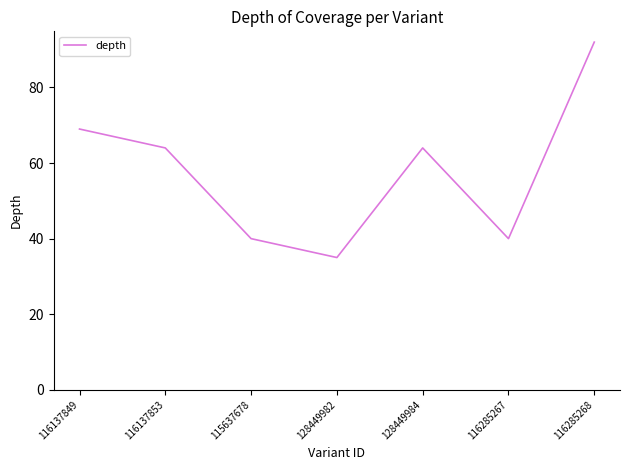

True or false: the data has more than 1 interior local peaks.

False